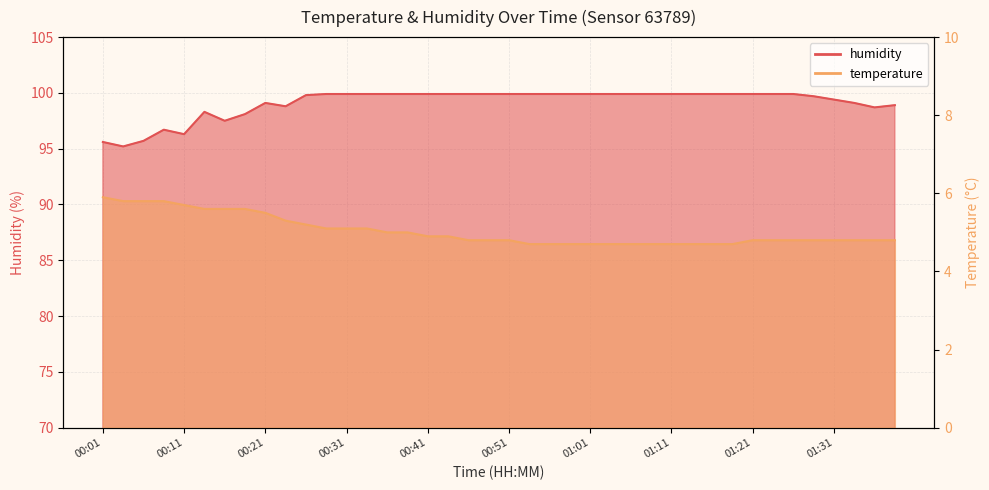

How many lines are shown in the chart?

2